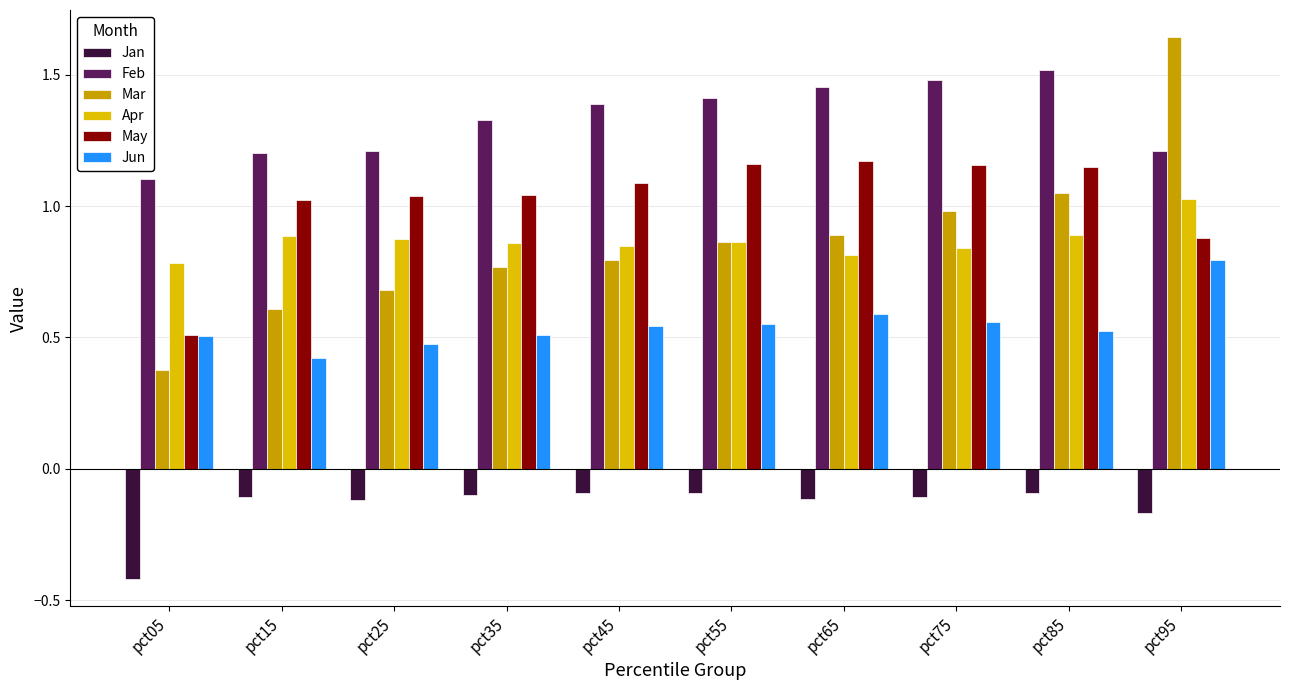

Which series has the largest total across all categories?

Feb